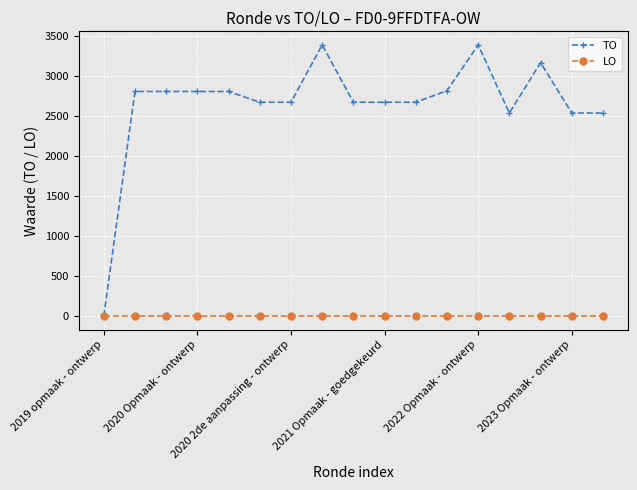

Is this an area chart (filled region under the line)?

No